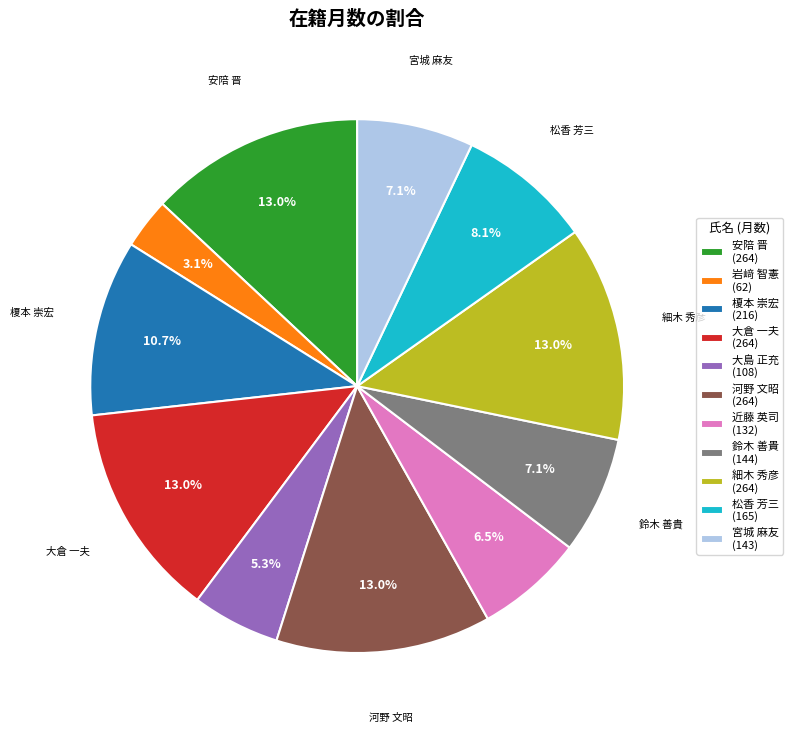

Count the number of slices in the pie.

11